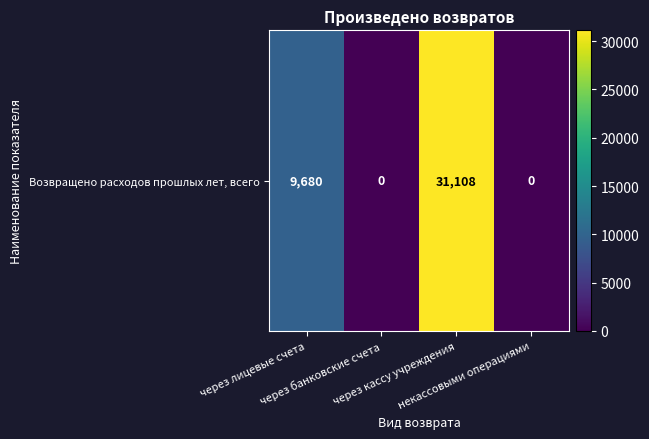

Which has a higher value, некассовыми операциями or через кассу учреждения?

через кассу учреждения